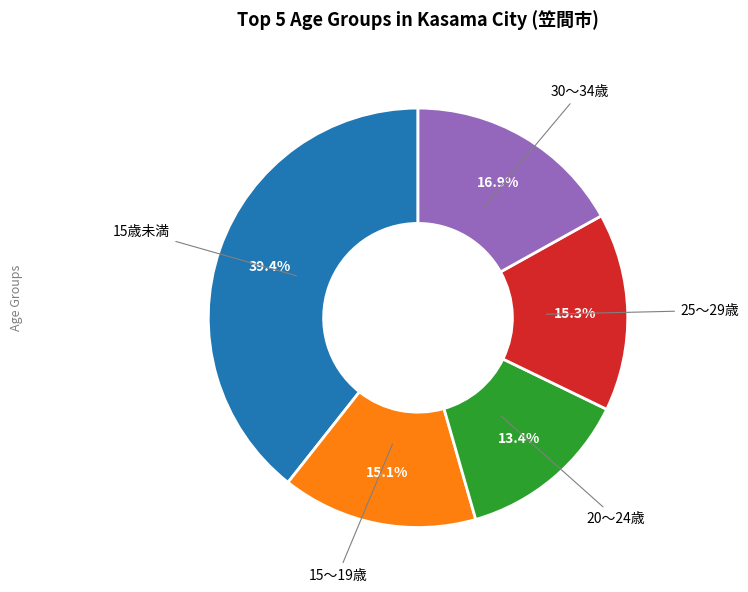

Does any single category account for the majority?

No